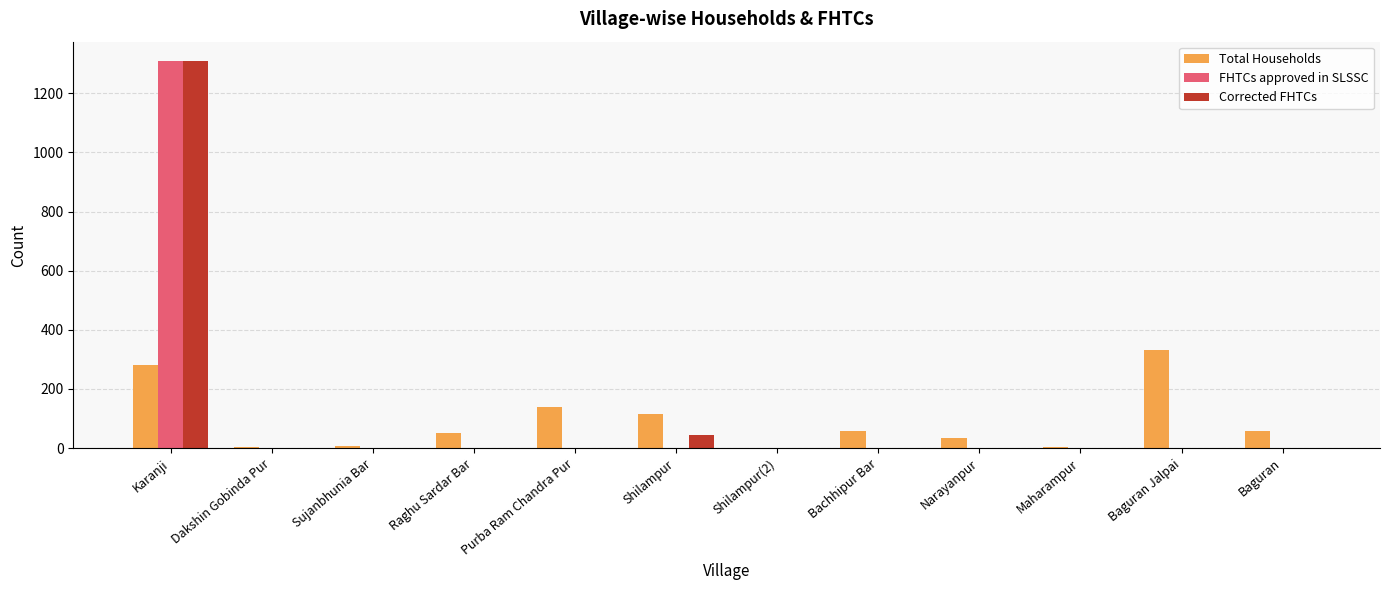

Is the value of Corrected FHTCs at Maharampur greater than the value of Total Households at Narayanpur?

No